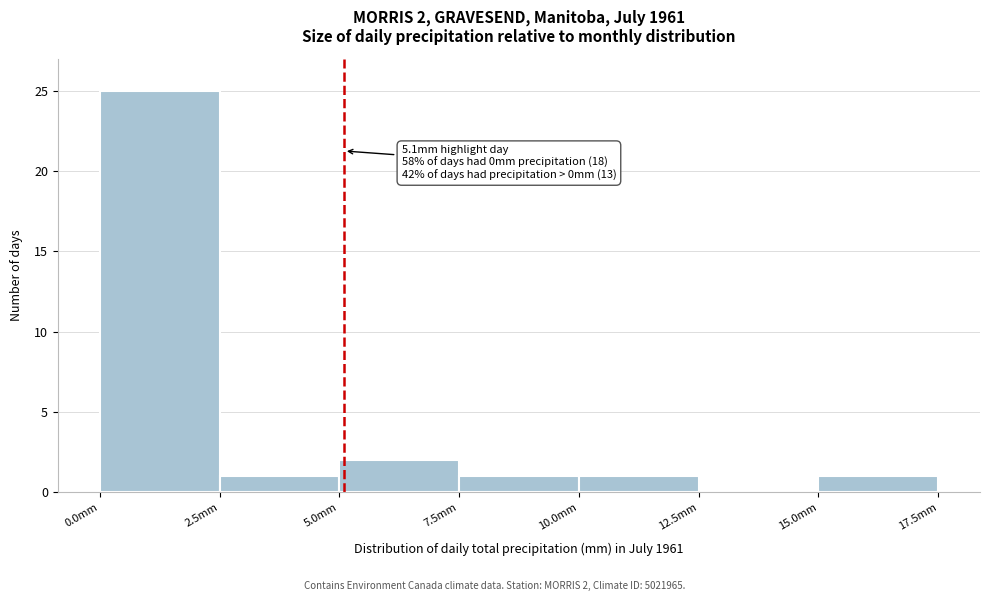

Which range on the x-axis has the tallest bar?

0.0 to 2.5